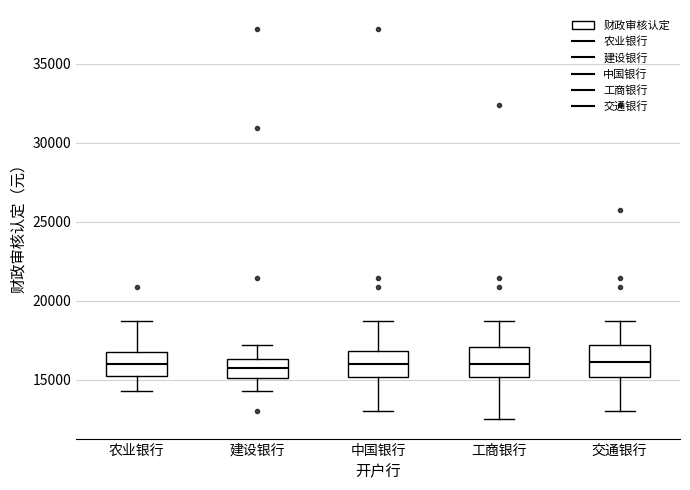

Reading left to right, read every box against the y-axis: the position of its median line, the range the box covers, and the ends of its whiskers. The values are not printed on the chart, so give them approximately, as read against the axis.

农业银行: median 16000, box 15500 to 17000, whiskers 14500 to 18500
建设银行: median 15500, box 15000 to 16500, whiskers 14500 to 17000
中国银行: median 16000, box 15000 to 17000, whiskers 13000 to 18500
工商银行: median 16000, box 15000 to 17000, whiskers 12500 to 18500
交通银行: median 16000, box 15000 to 17000, whiskers 13000 to 18500